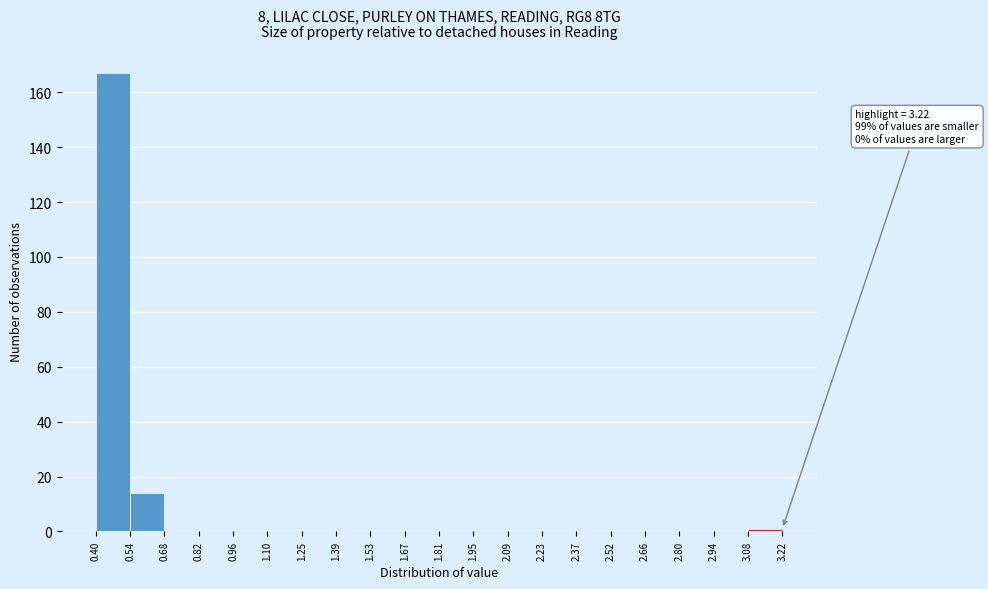

Which range on the x-axis has the tallest bar?

0.40 to 0.54